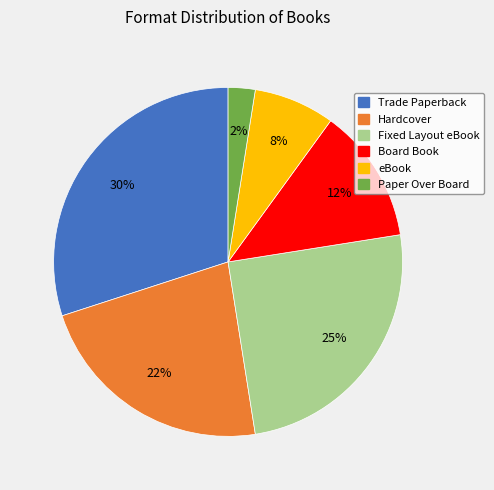

Which has a higher value, Hardcover or eBook?

Hardcover